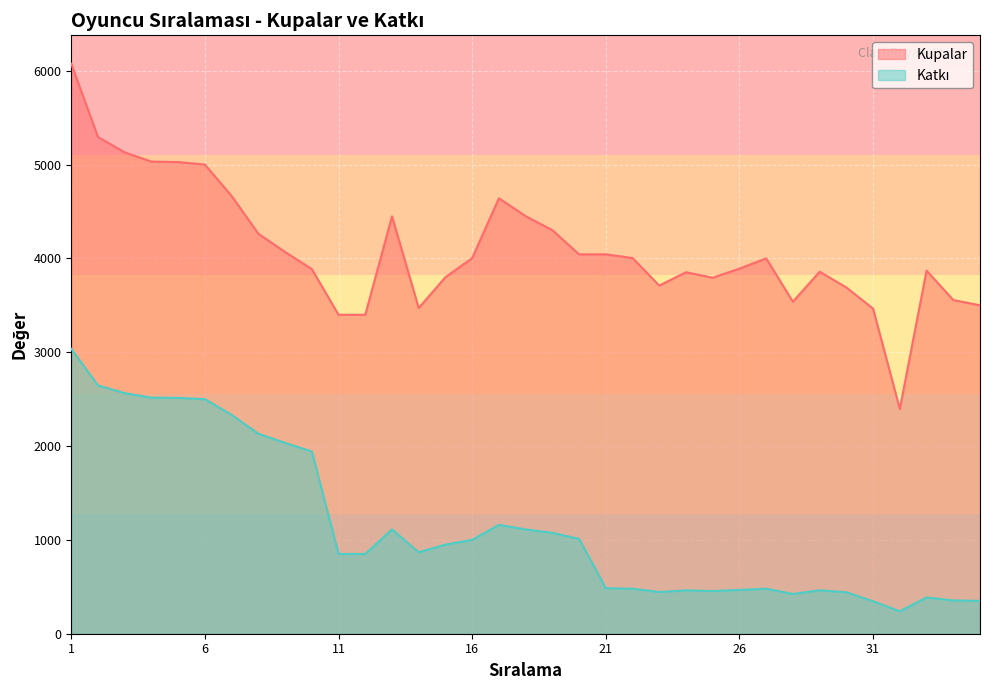

Reading left to right, transcribe all the data shown in this chart.

Kupalar: 6075	5295	5131	5033	5028	5001	4666	4264	4069	3887	3400	3400	4449	3472	3801	4004	4642	4451	4302	4044	4044	4005	3711	3853	3795	3892	4001	3539	3859	3691	3465	2396	3871	3557	3501
Katkı: 3037	2647	2565	2516	2514	2500	2333	2132	2034	1943	850	850	1112	868	950	1001	1160	1112	1075	1011	485	480	445	462	455	467	480	424	463	442	346	239	387	355	350